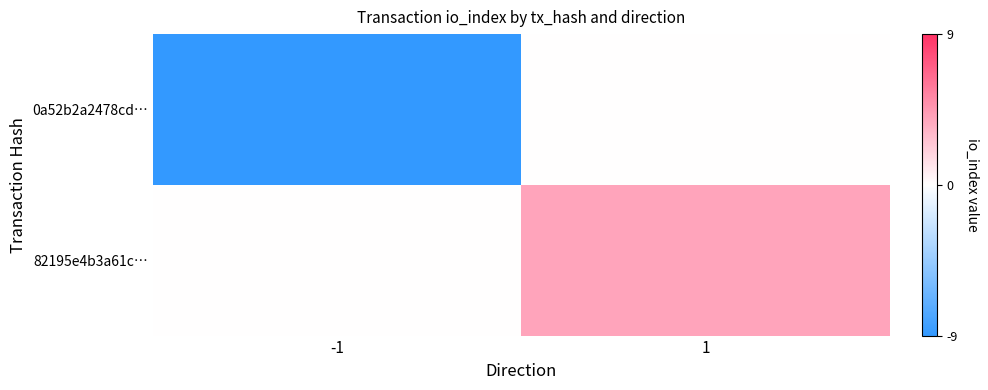

Reading left to right, list all the values displayed in this chart.

0a52b2a2478cd…: -1=-9	1=0
82195e4b3a61c…: -1=0	1=4